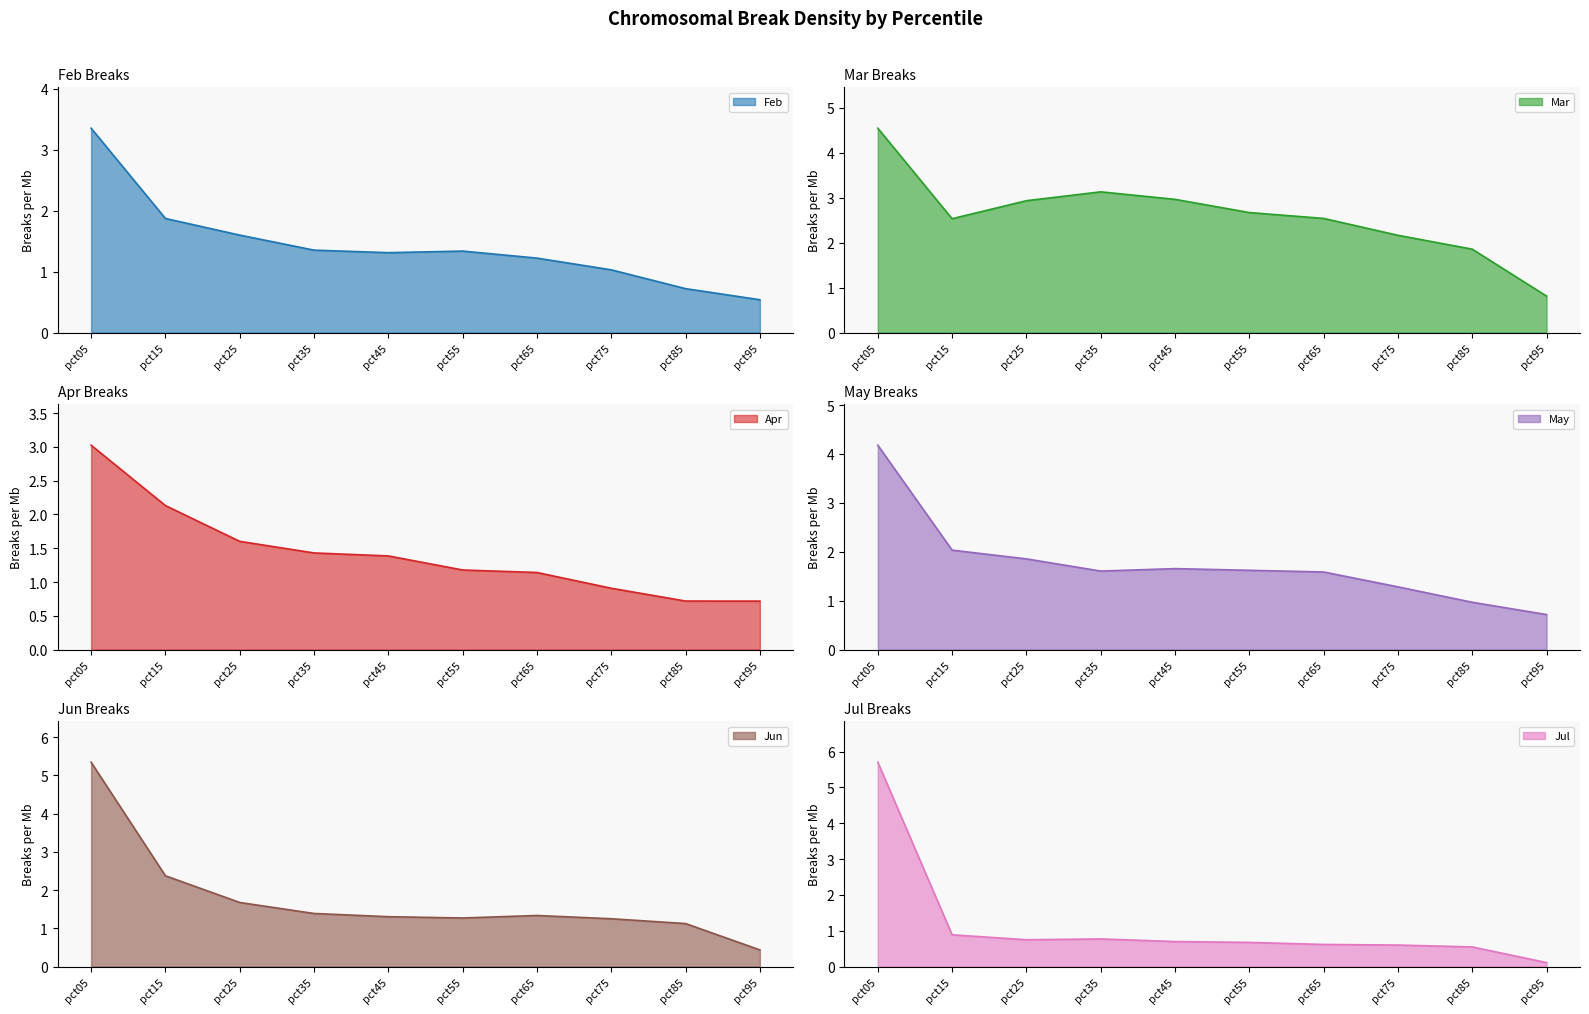

What is the sum of all Apr line values?

14.2